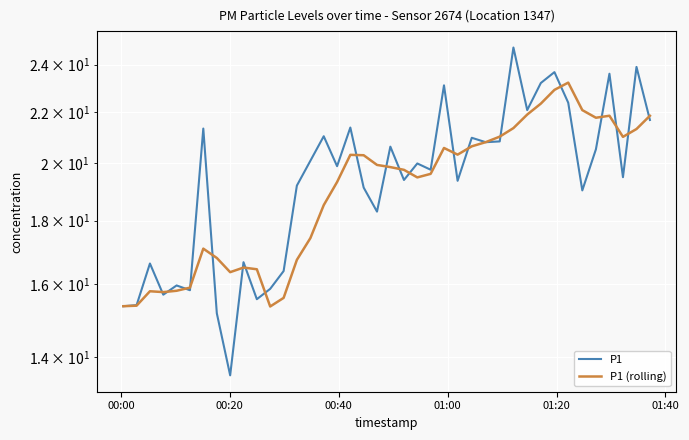

In P1, how many points are lower than both neighbors (excluding endpoints)?

13